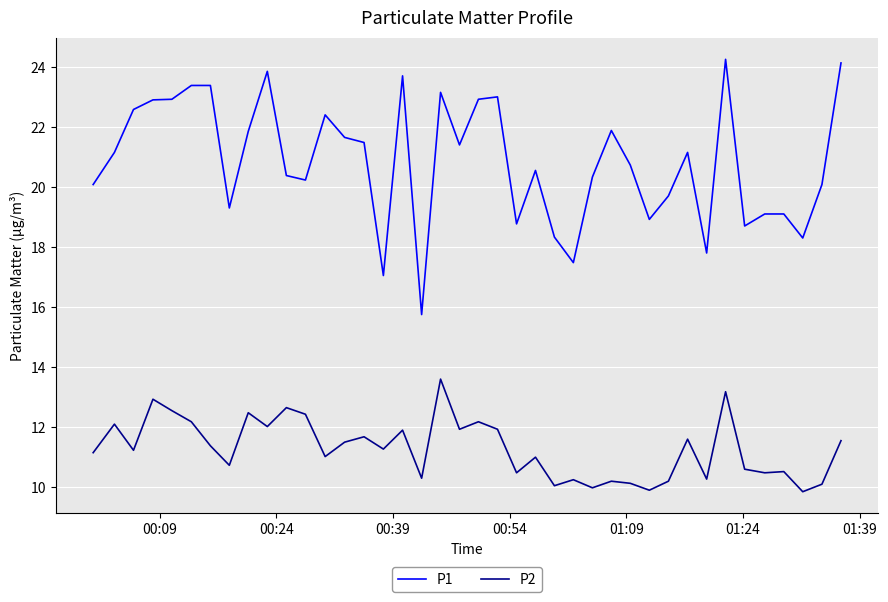

Rank the series by their average value, from lowest to highest.

P2, P1